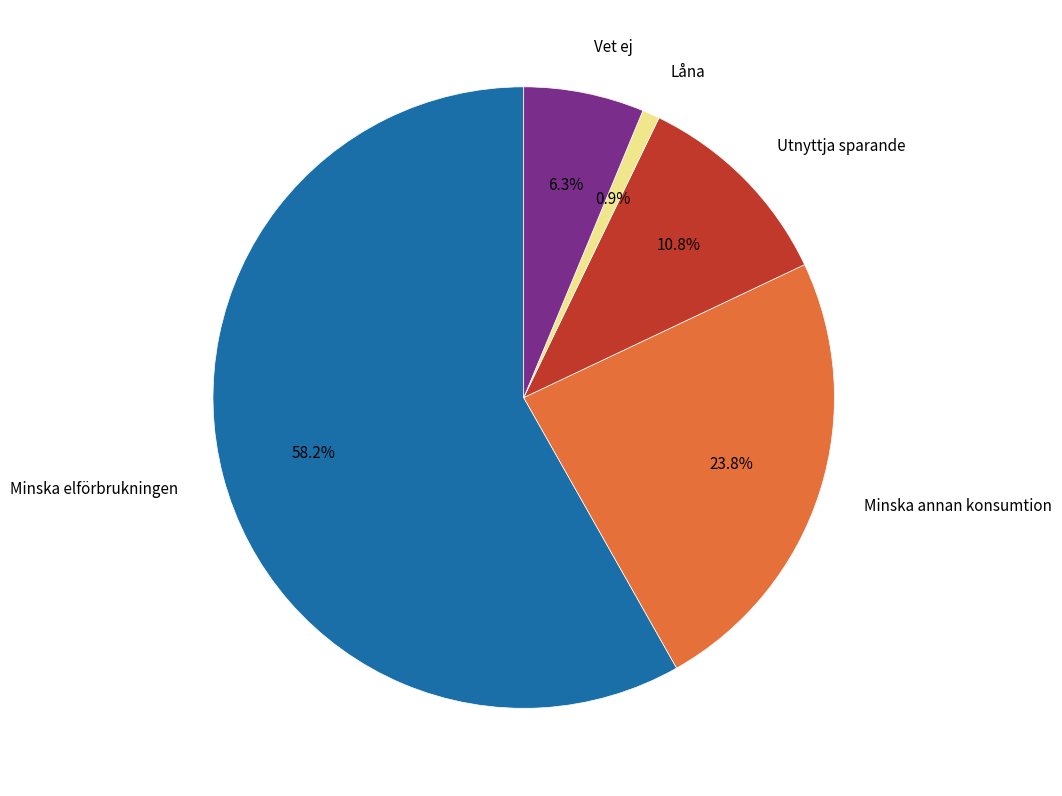

What is the largest slice in the pie chart?

Minska elförbrukningen